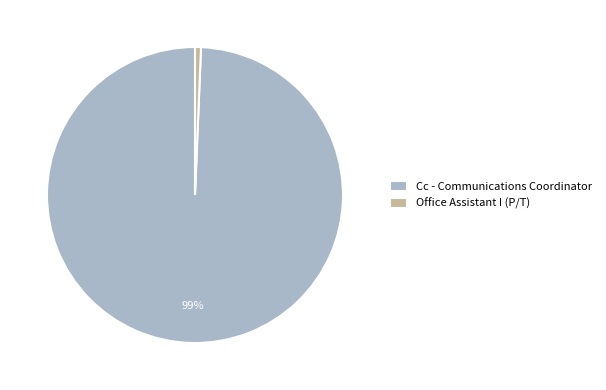

What percentage is the Office Assistant I (P/T) slice, to the nearest percent?

1%